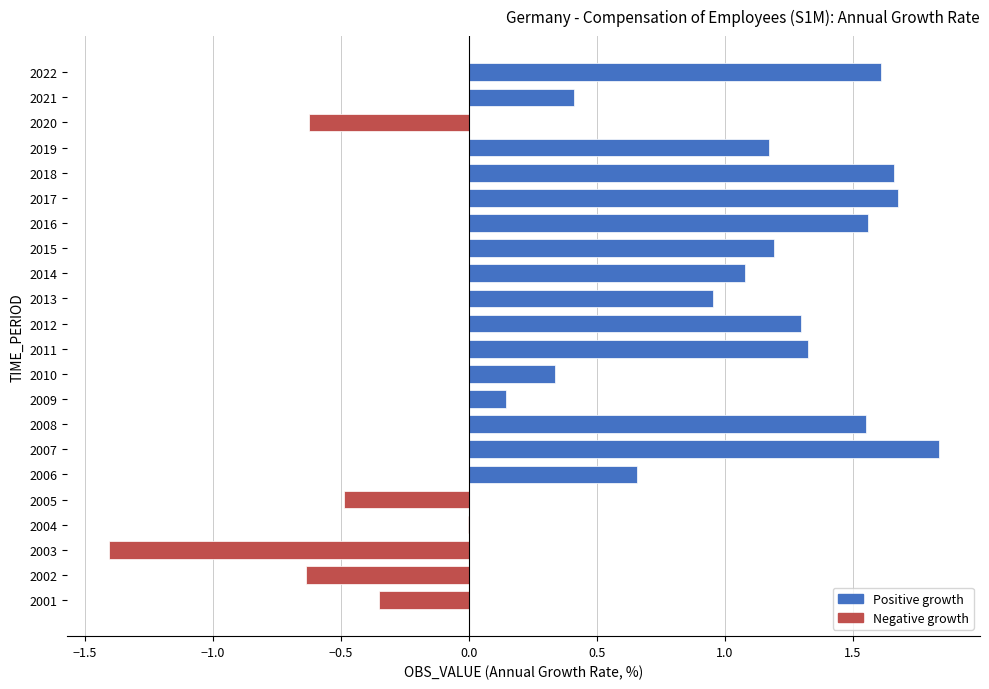

At which category does the chart reach its peak across all series?

2007